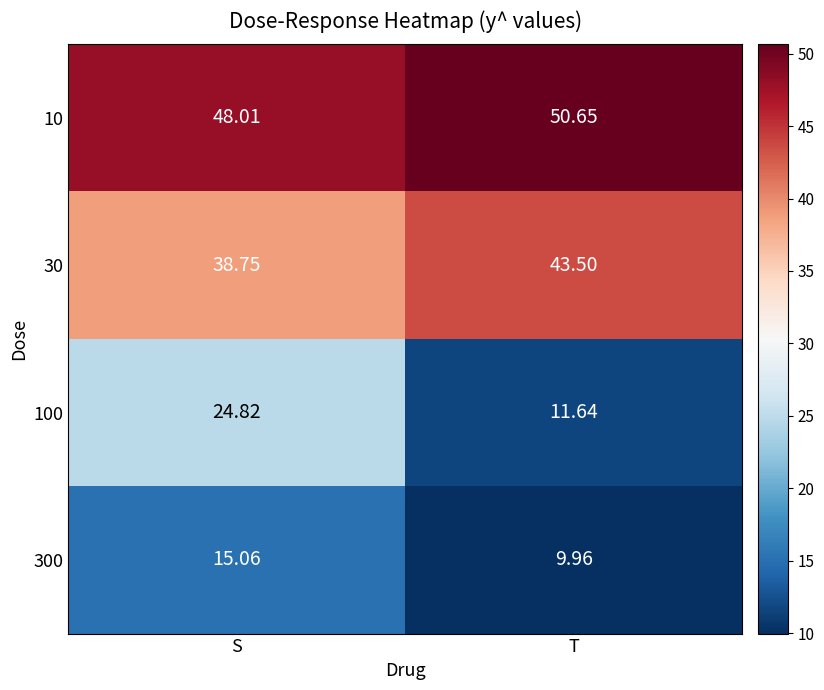

At which category is the sum across all series the highest?

S